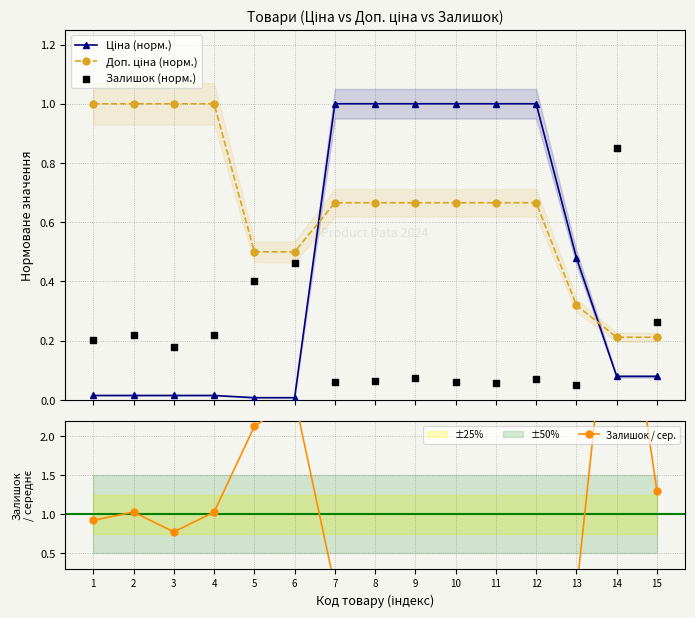

Which series contains the lowest Y value?

Залишок / сер.